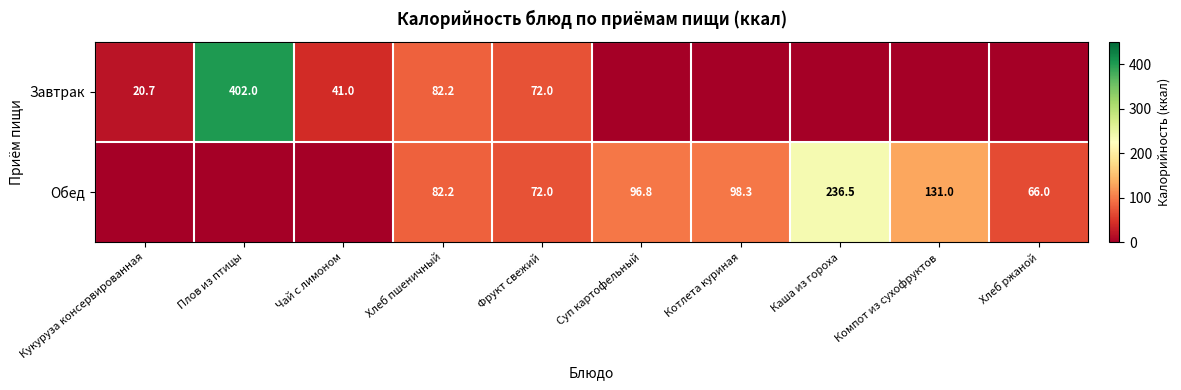

The Обед series shows 96.8 at Суп картофельный. True or false?

True